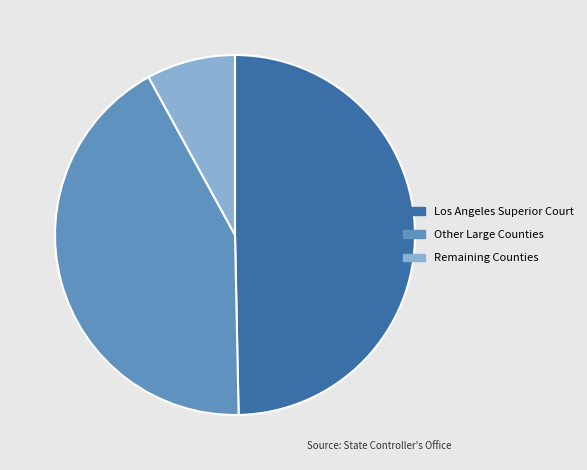

Which has a higher value, Remaining Counties or Other Large Counties?

Other Large Counties